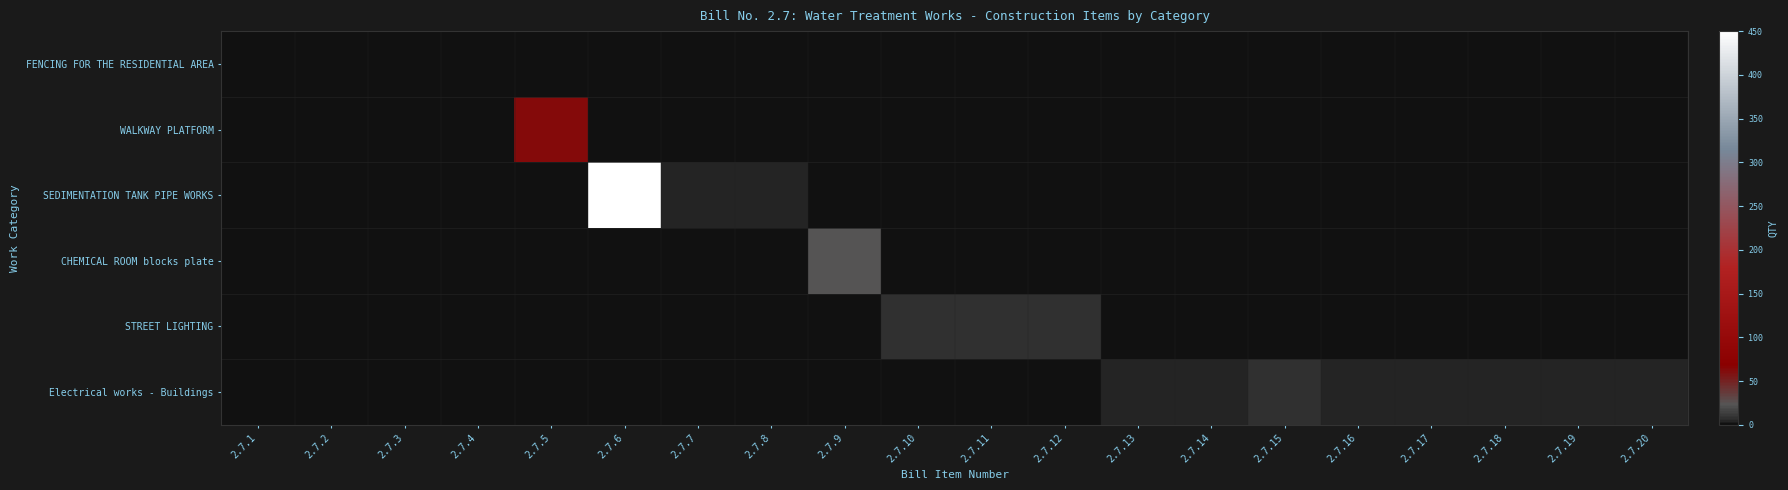

Count the number of data series in this chart.

6